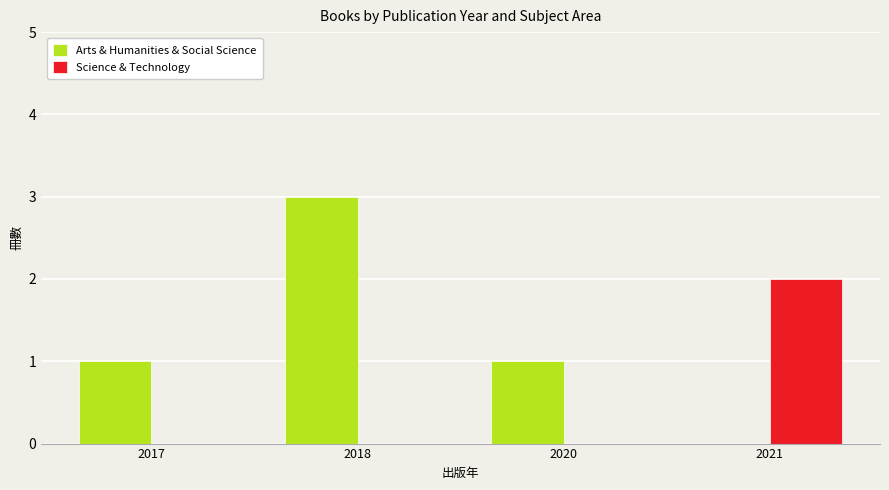

What is the approximate value of Science & Technology at 2021?

2